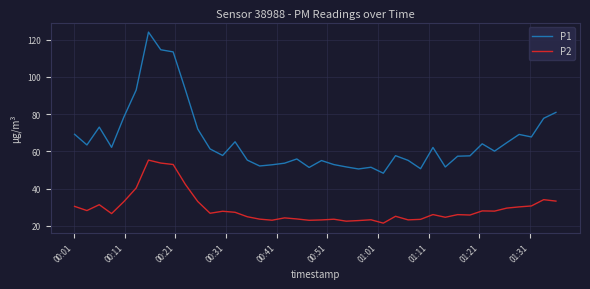

What is the difference between the maximum and minimum values in the P2 series?

33.8